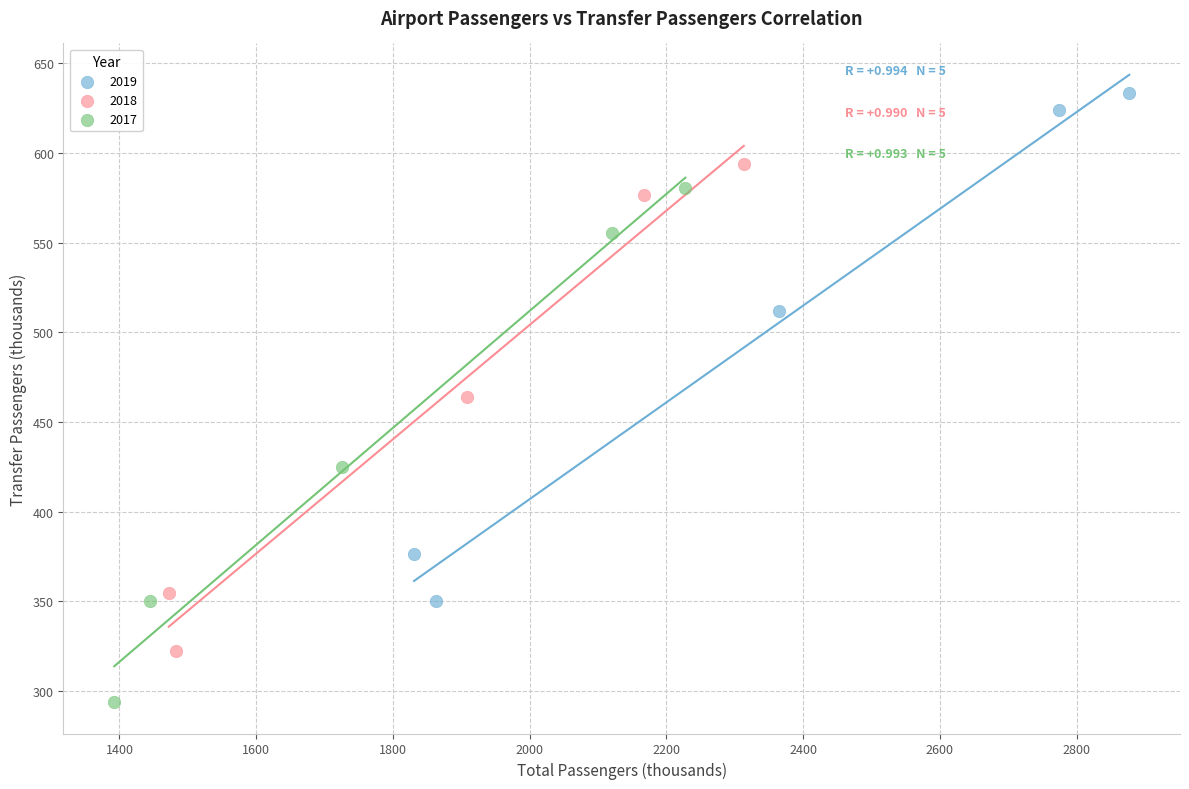

Which series has the widest spread of Y values?

2017